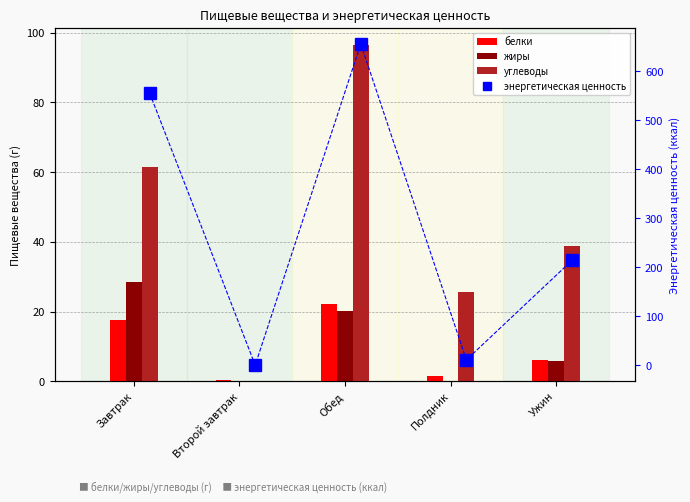

What is the label of the 5th bar from the left?

Ужин